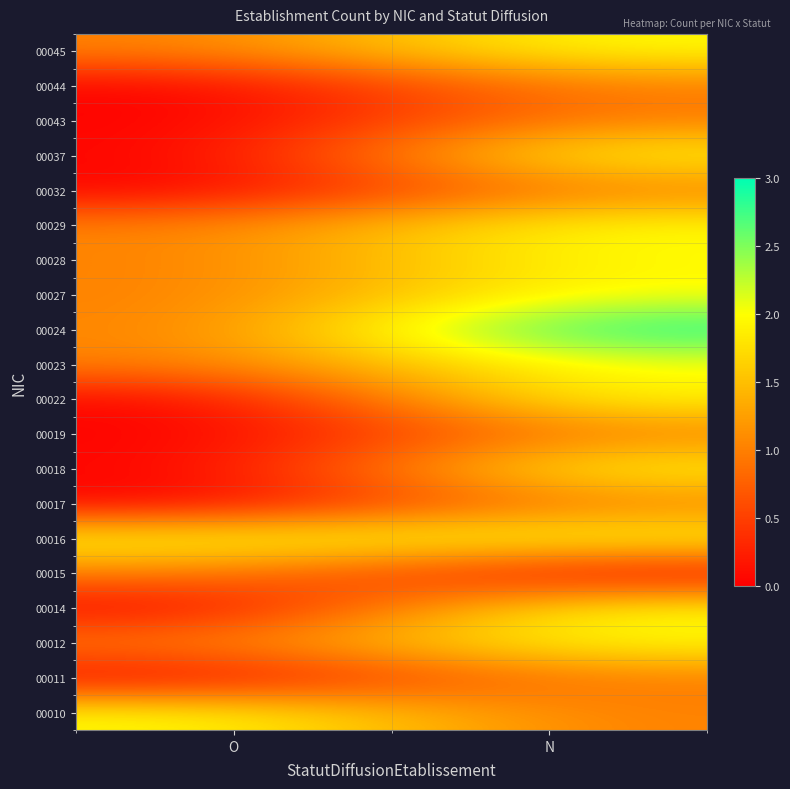

Which has a higher value, O or N?

O